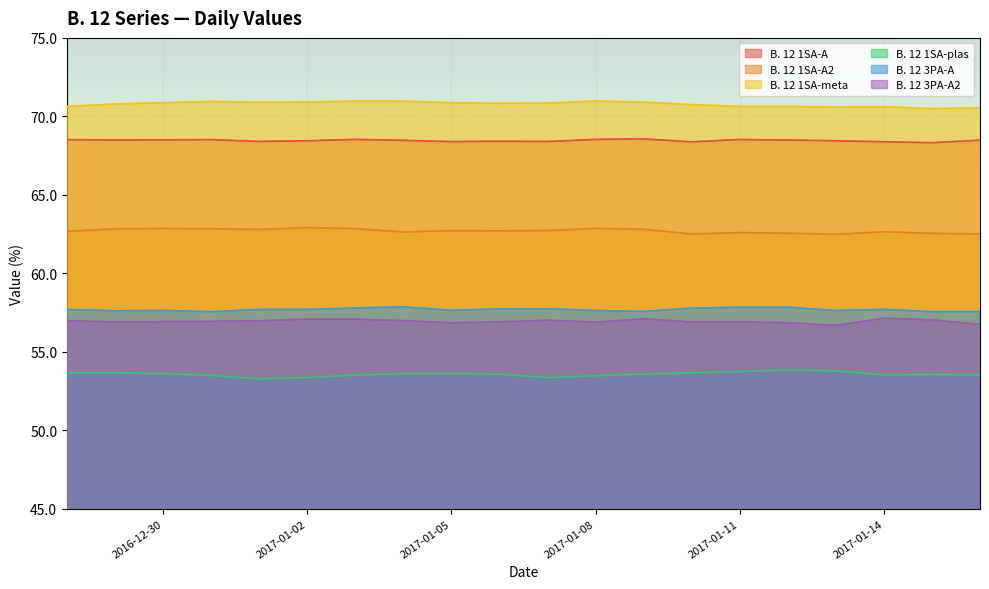

True or false: B. 12 1SA-plas has more than 0 interior local peaks.

True